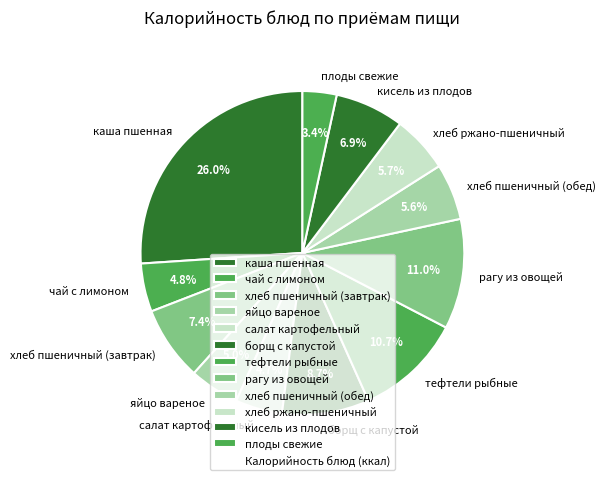

To the nearest percent, what is the difference between the борщ с капустой and тефтели рыбные slice percentages?

2%